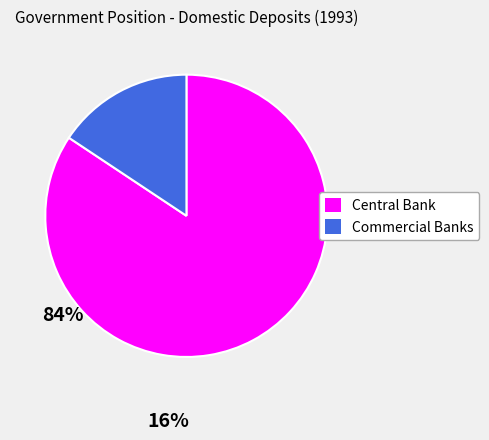

Does any single category account for the majority?

Yes